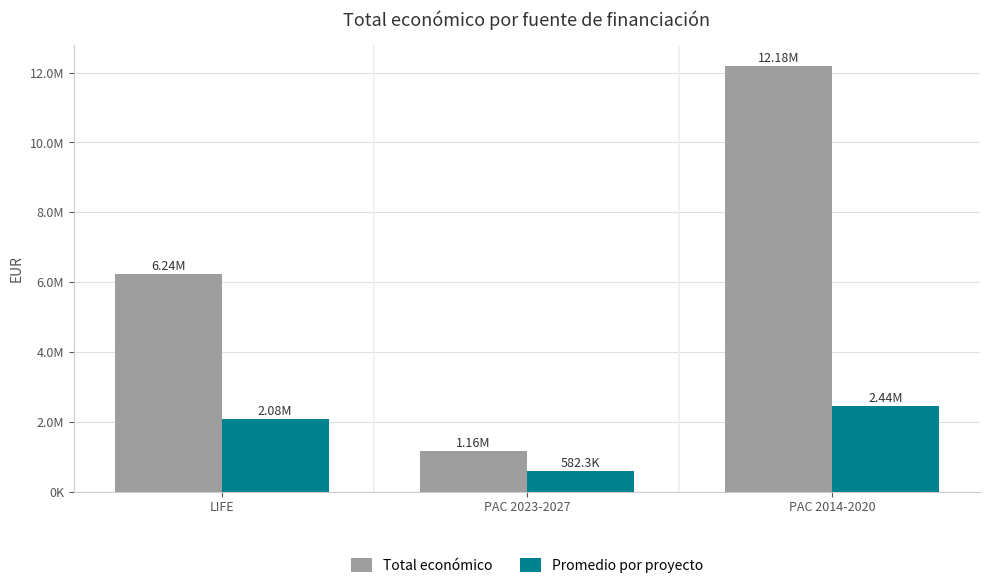

What is the maximum value for Promedio por proyecto?

2436362.0